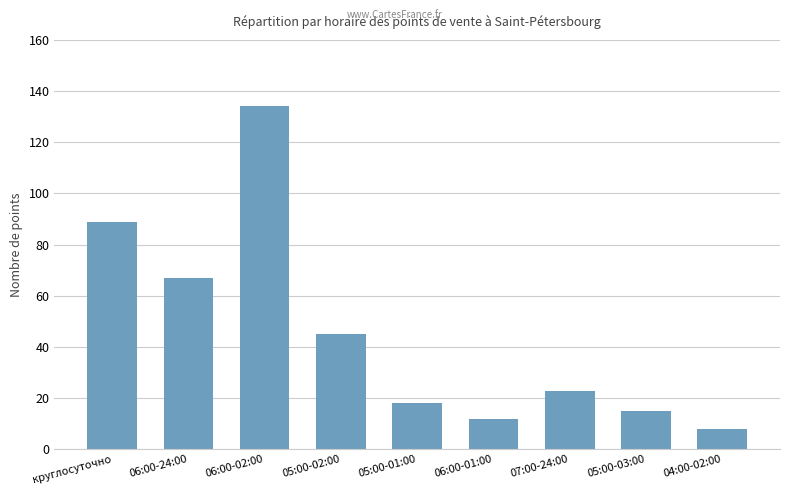

What is the sum of the values at 07:00-24:00 and 05:00-03:00?

38